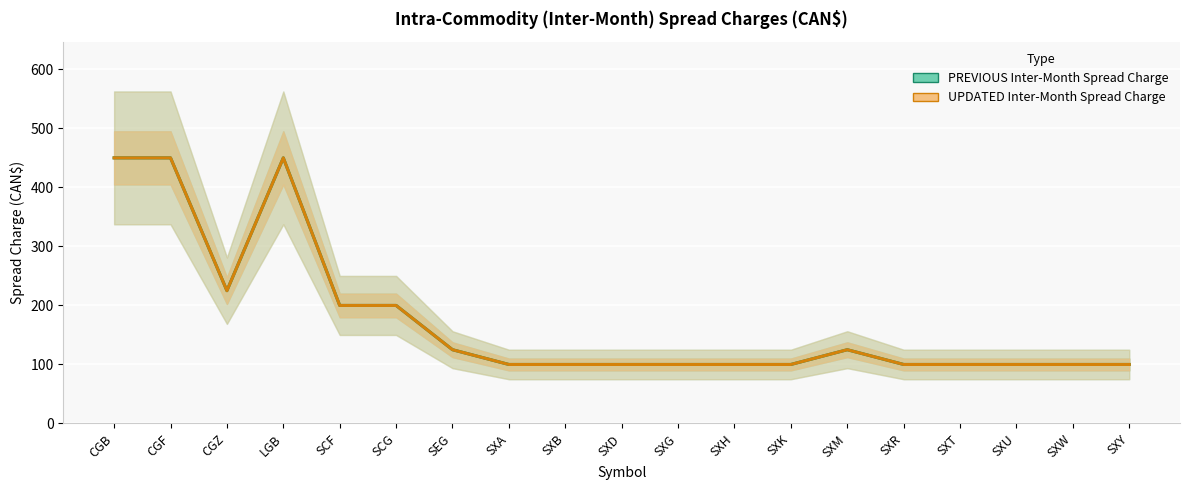

What is the maximum value for UPDATED Inter-Month Spread Charge?

450